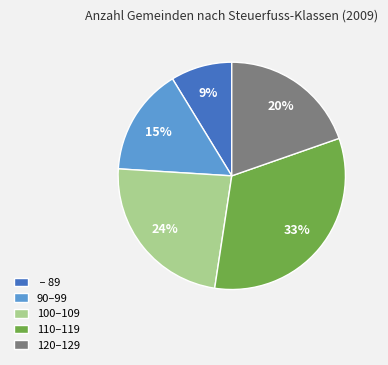

The 90–99 slice represents 1% of the pie. True or false?

False